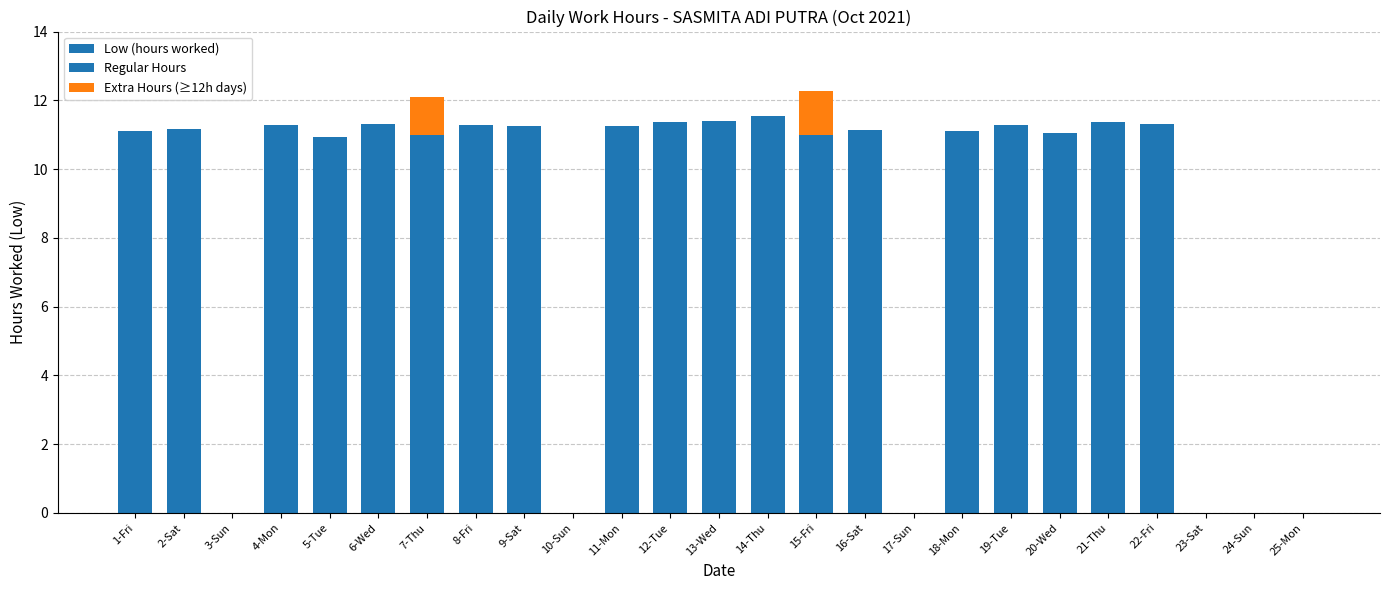

What are all the series names shown in the legend?

Low (hours worked), Regular Hours, Extra Hours (≥12h days)